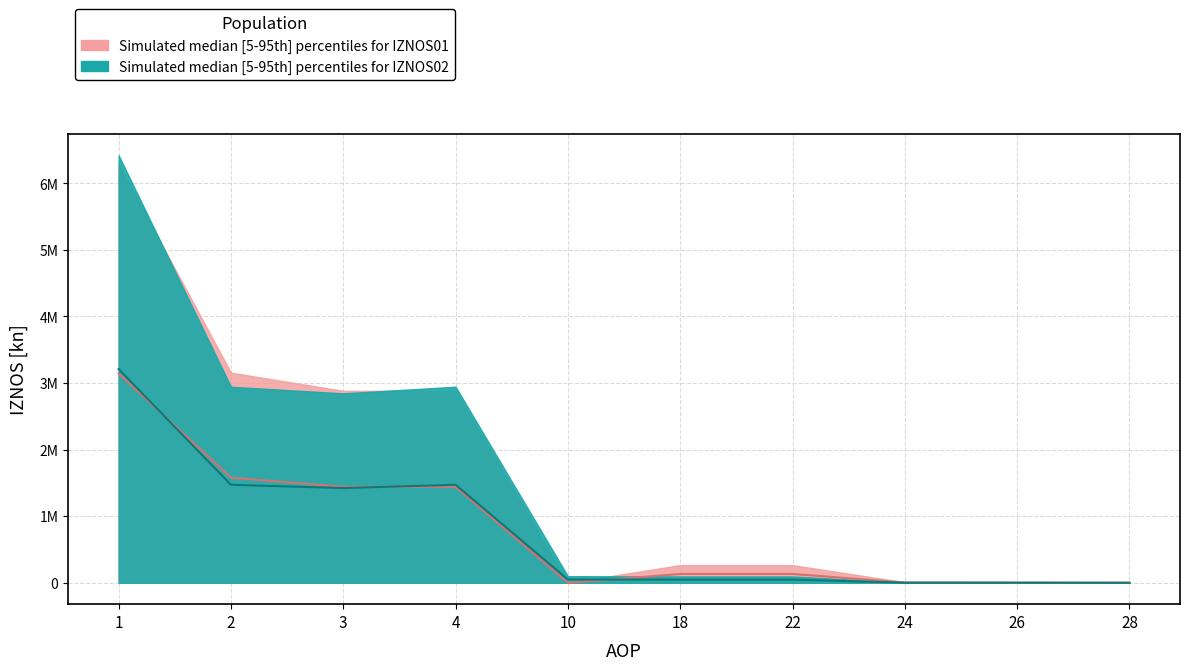

Does the chart display data point markers on the line(s)?

No